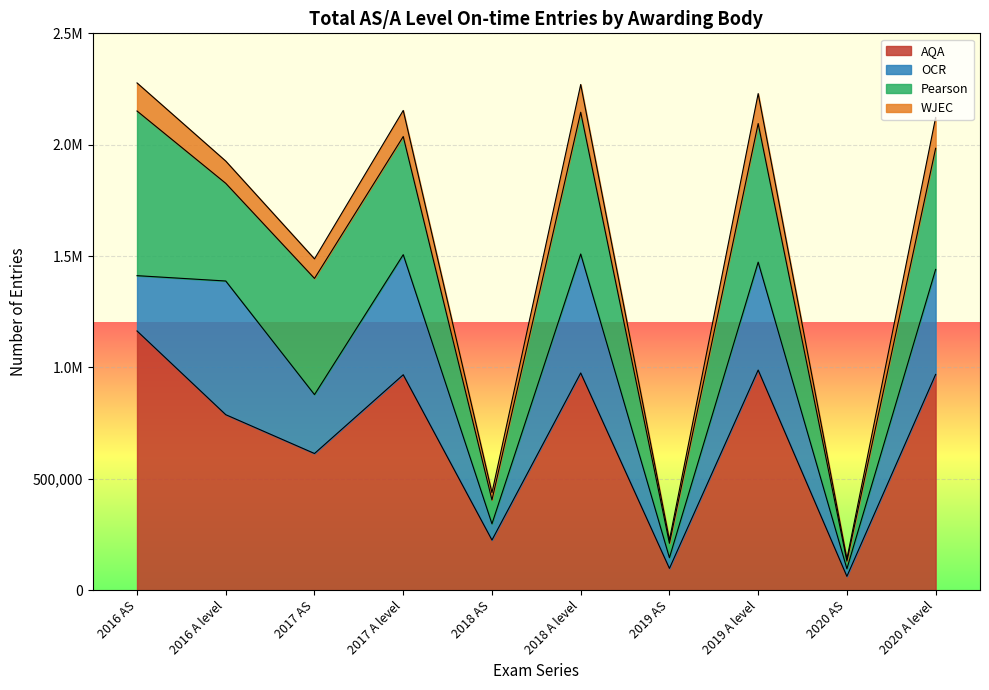

List the labels in order of AQA value, smallest first.

2020 AS, 2019 AS, 2018 AS, 2017 AS, 2016 A level, 2017 A level, 2020 A level, 2018 A level, 2019 A level, 2016 AS